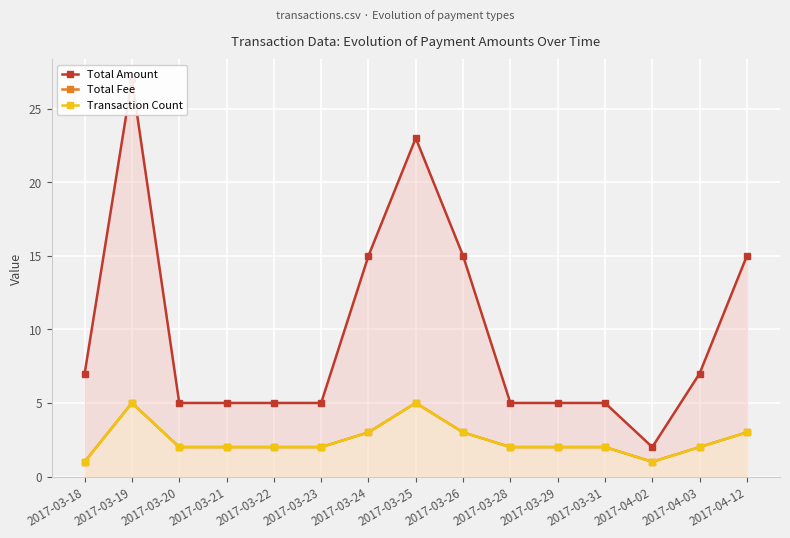

True or false: Total Amount and Transaction Count cross at least once.

False